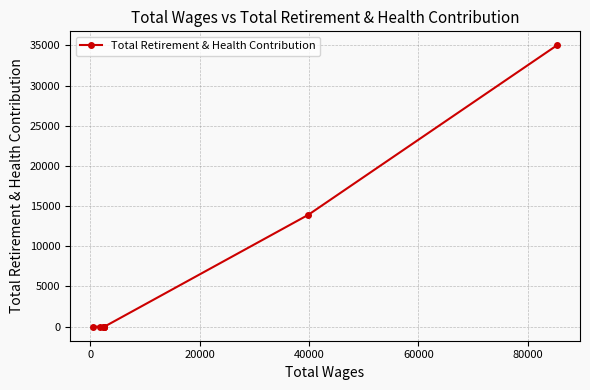

How many lines are shown in the chart?

1